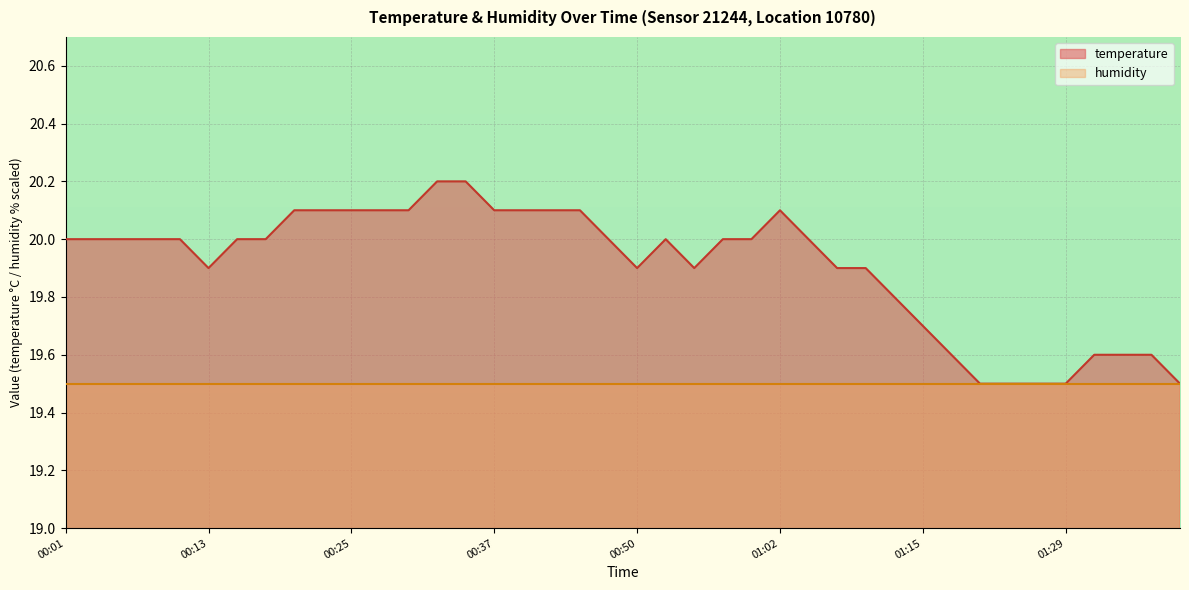

Which label corresponds to the largest value in the chart?

00:32